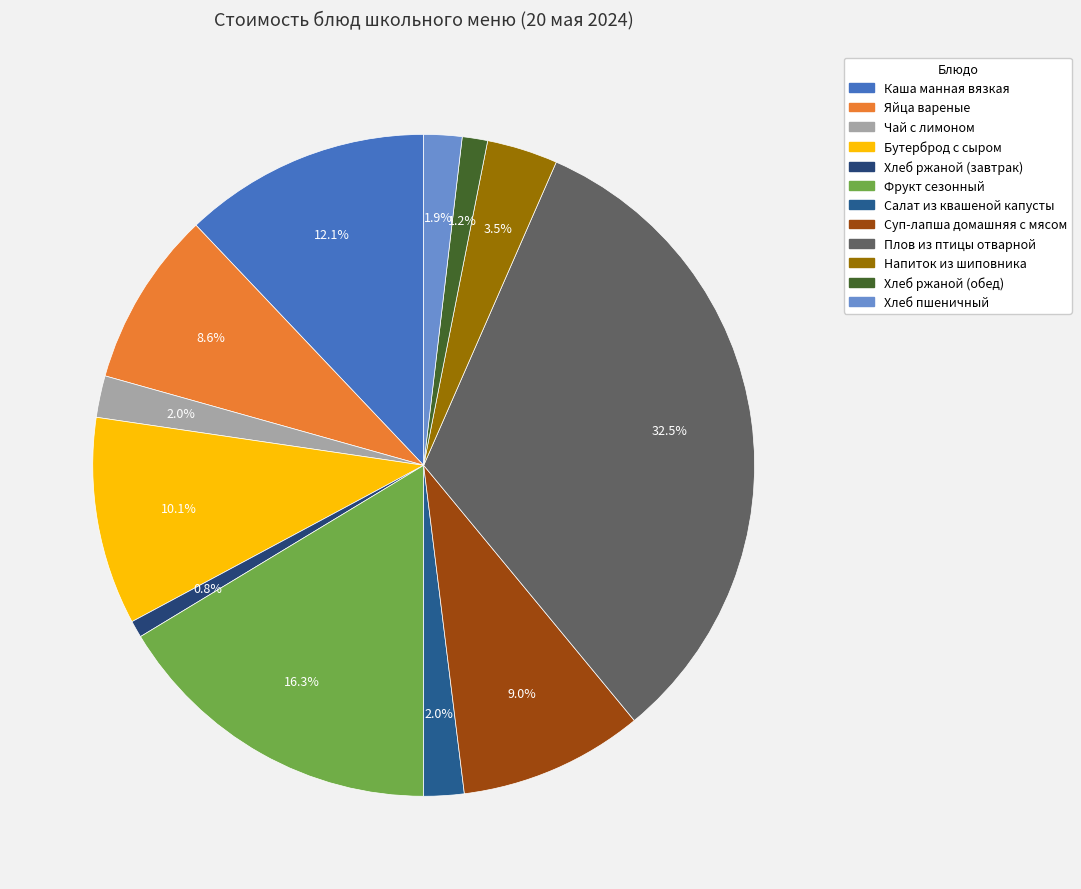

How many slices are in this pie chart?

12